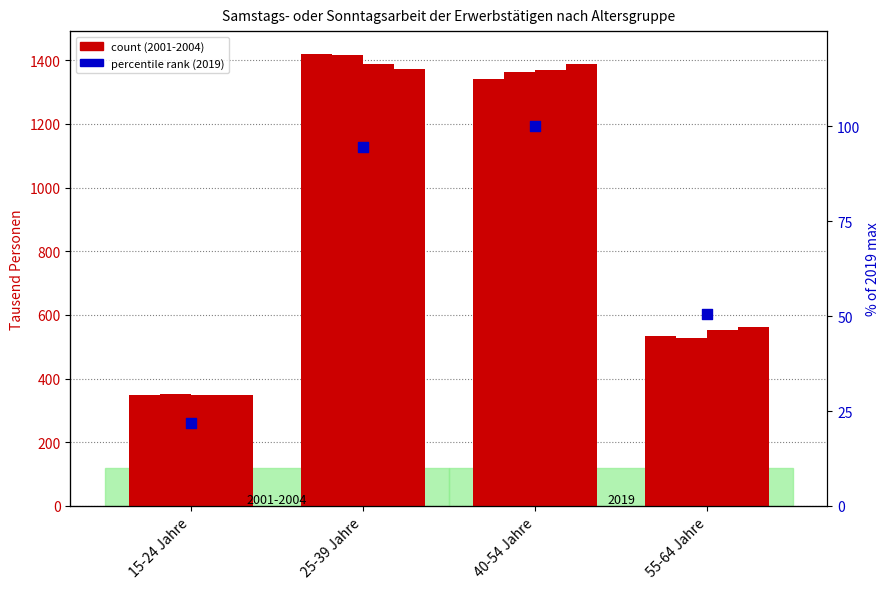

Which has a higher value, 25-39 Jahre or 40-54 Jahre?

40-54 Jahre